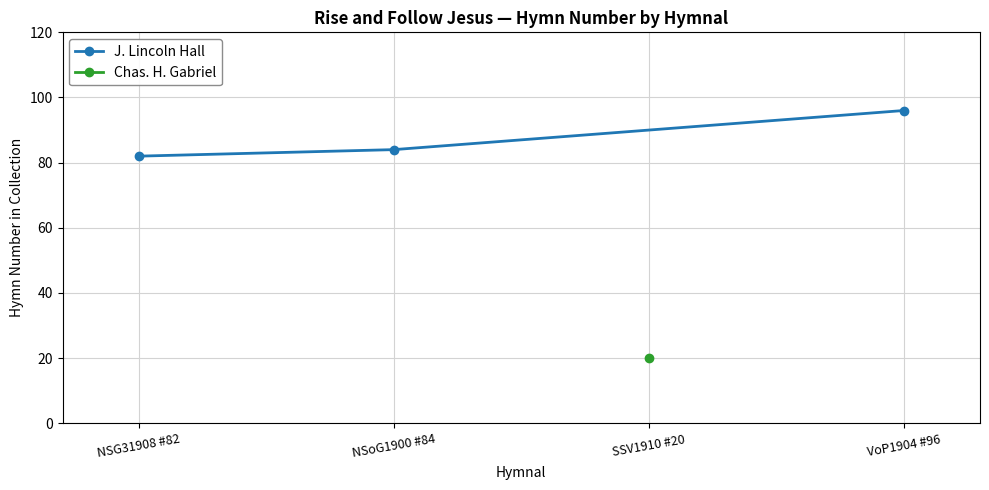

True or false: J. Lincoln Hall has a value of 110 at NSoG1900 #84.

False